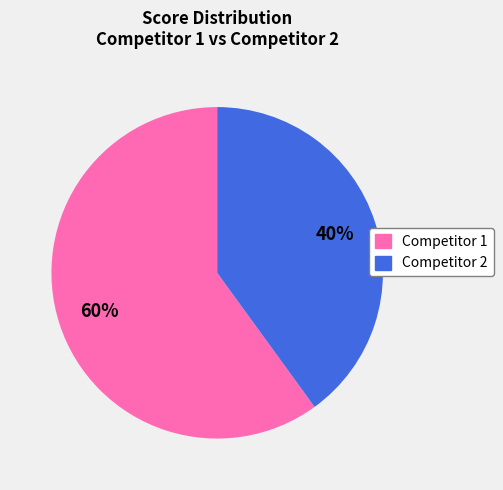

To the nearest percent, what is the difference between the largest and smallest slice percentages?

20%